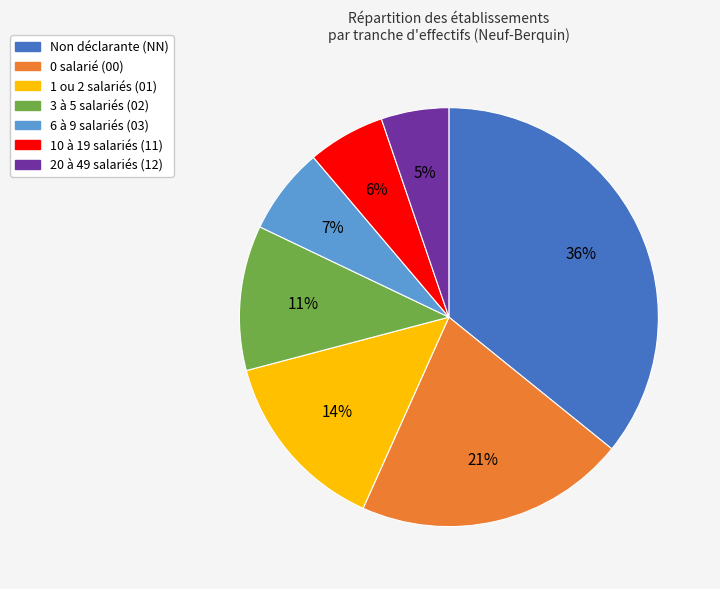

How many slices are in this pie chart?

7